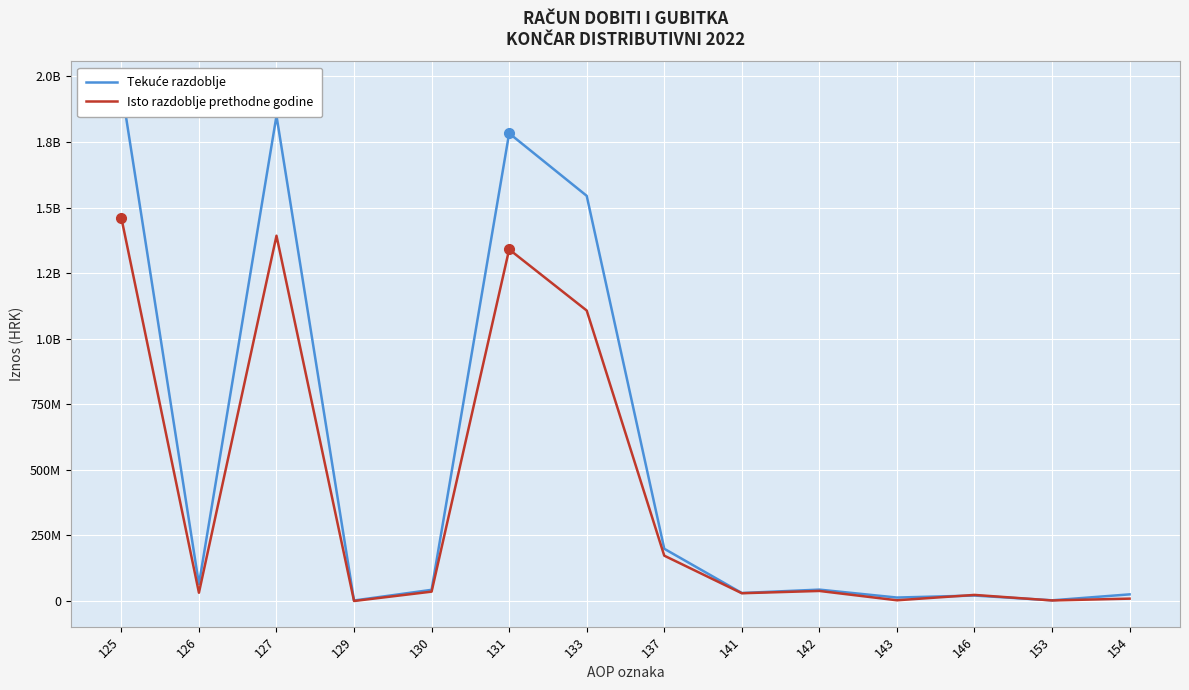

Is it true that Tekuće razdoblje equals 91545092 at 126?

False